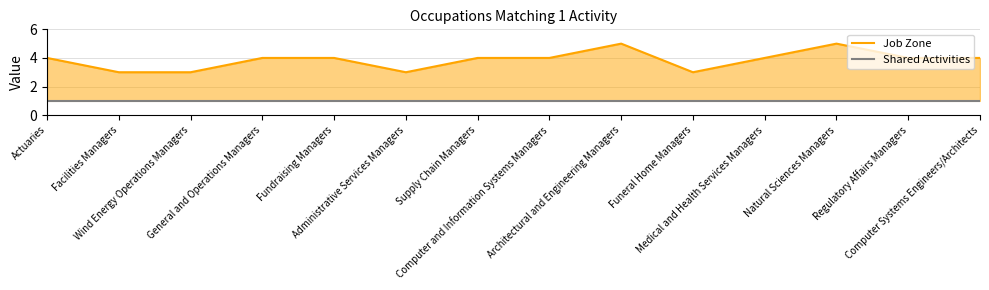

At which category does the chart reach its peak across all series?

Architectural and Engineering Managers